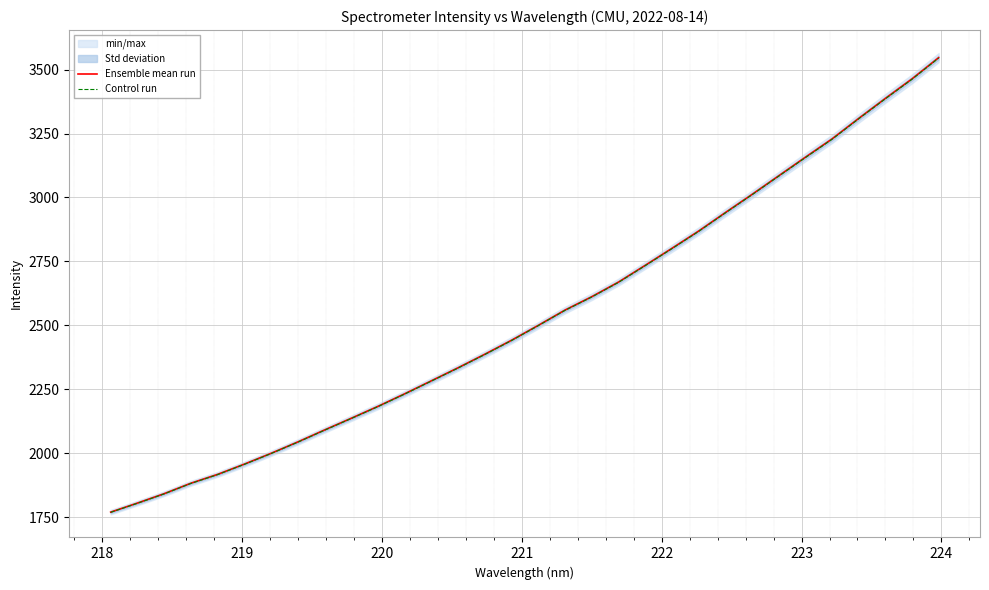

True or false: Ensemble mean run has more than 2 interior local peaks.

False